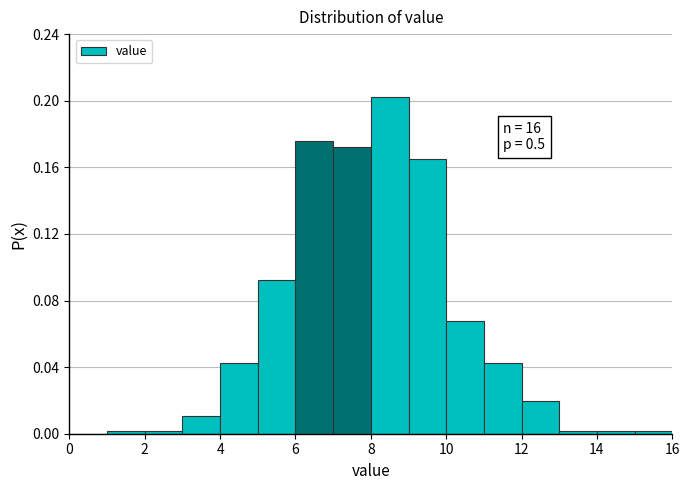

Which range on the x-axis has the tallest bar?

8 to 9